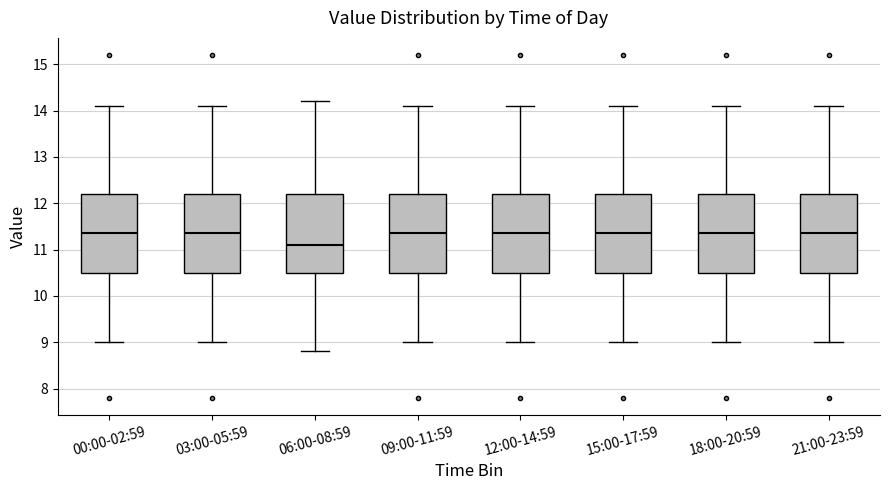

Where does the lower whisker of the box for 18:00-20:59 end on the y-axis? The values are not printed on the chart, so give them approximately, as read against the axis.

9.0